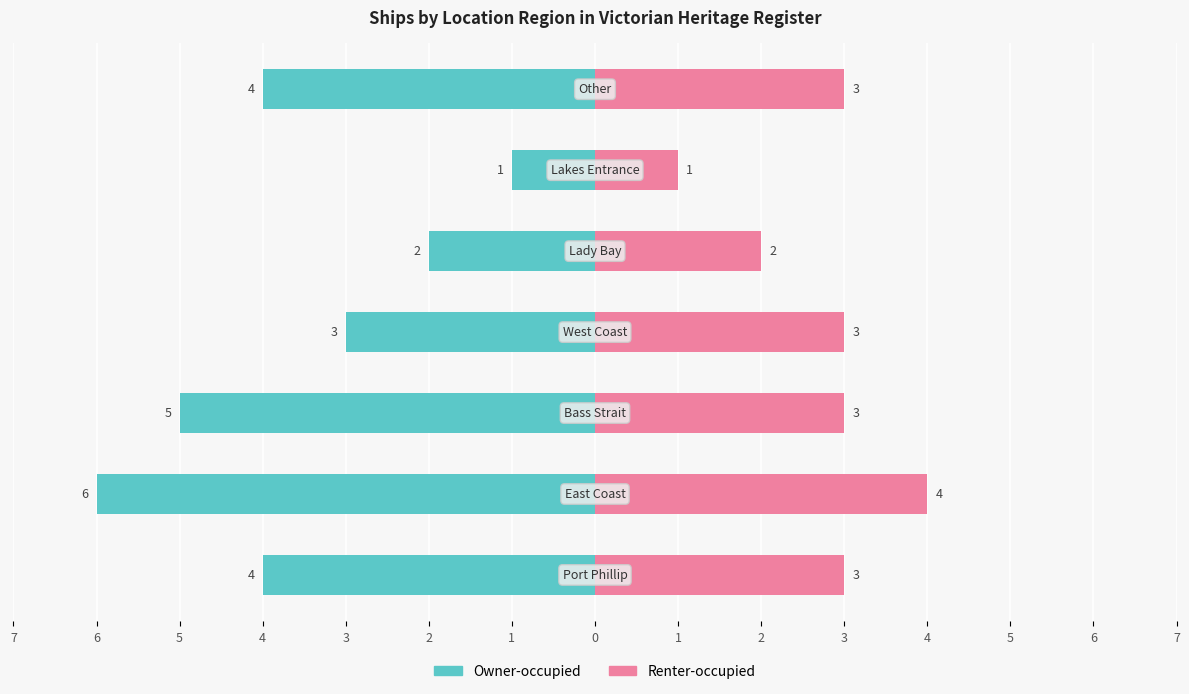

How many data points in Owner-occupied are above 4?

2